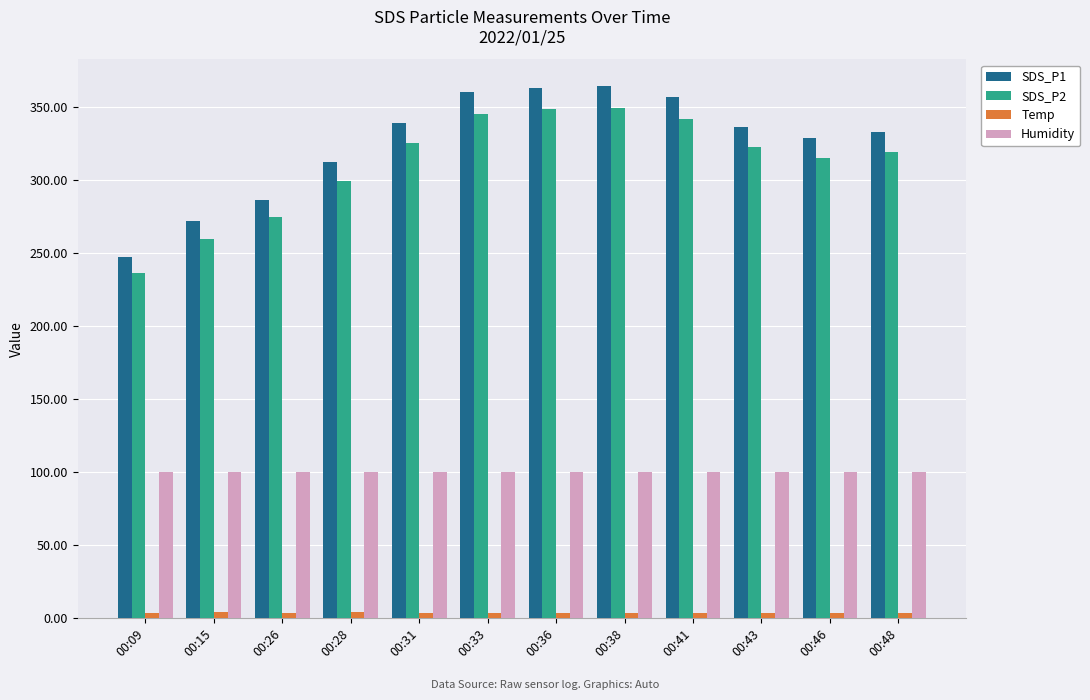

Which series has the widest spread of values?

SDS_P1